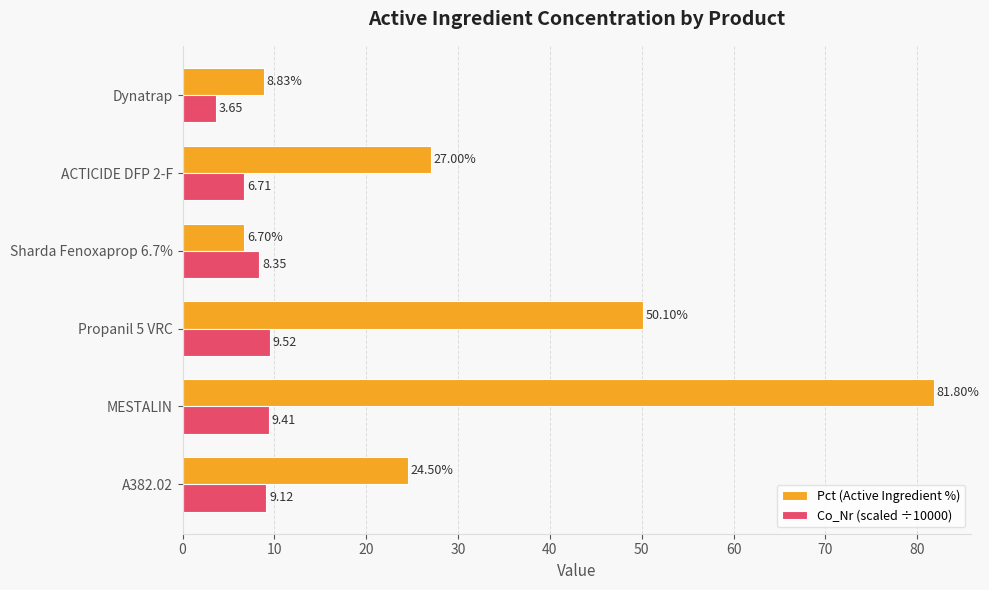

What is the sum of the Pct (Active Ingredient %) values at MESTALIN and Propanil 5 VRC?

131.9